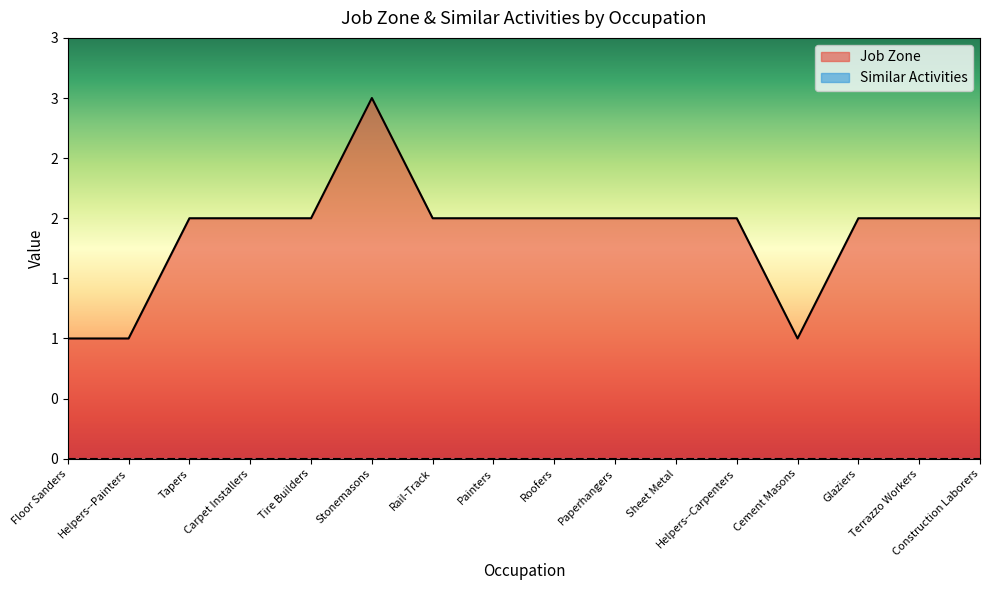

Where is the data nearest to the value 2?

Tapers